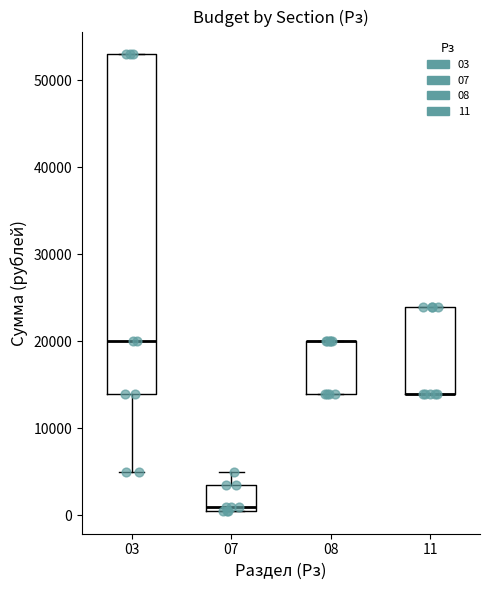

Reading left to right, read every box against the y-axis: the position of its median line, the range the box covers, and the ends of its whiskers. The values are not printed on the chart, so give them approximately, as read against the axis.

03: median 20000, box 14000 to 53000, whiskers 5000 to 53000
07: median 1000 (just above the box's lower edge), box 1000 to 4000, whiskers 1000 to 5000
08: median 20000 (drawn on the box's upper edge), box 14000 to 20000, whiskers 14000 to 20000
11: median 14000 (drawn on the box's lower edge), box 14000 to 24000, whiskers 14000 to 24000